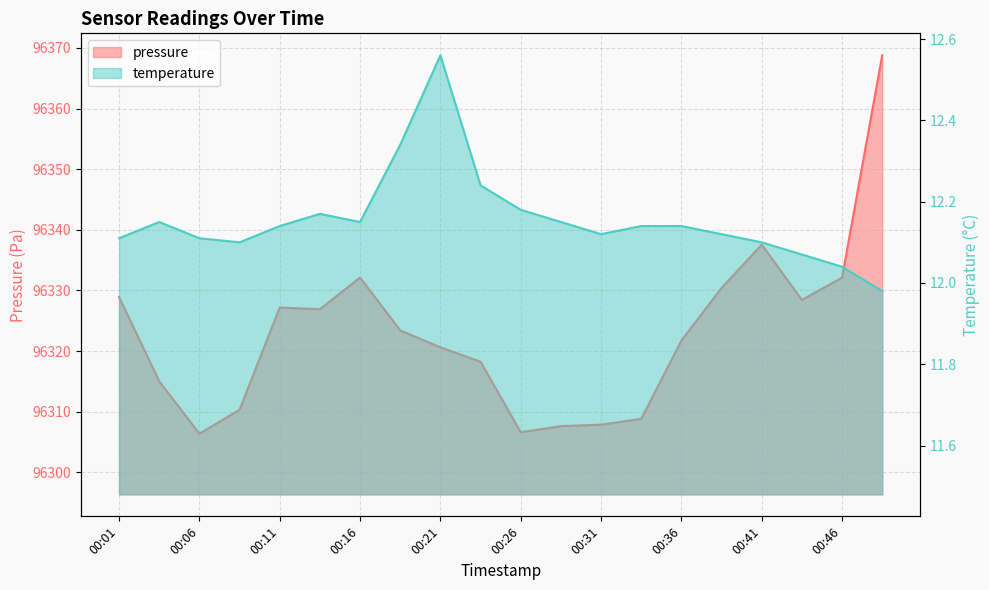

What is the approximate value of temperature at 00:31?

12.1